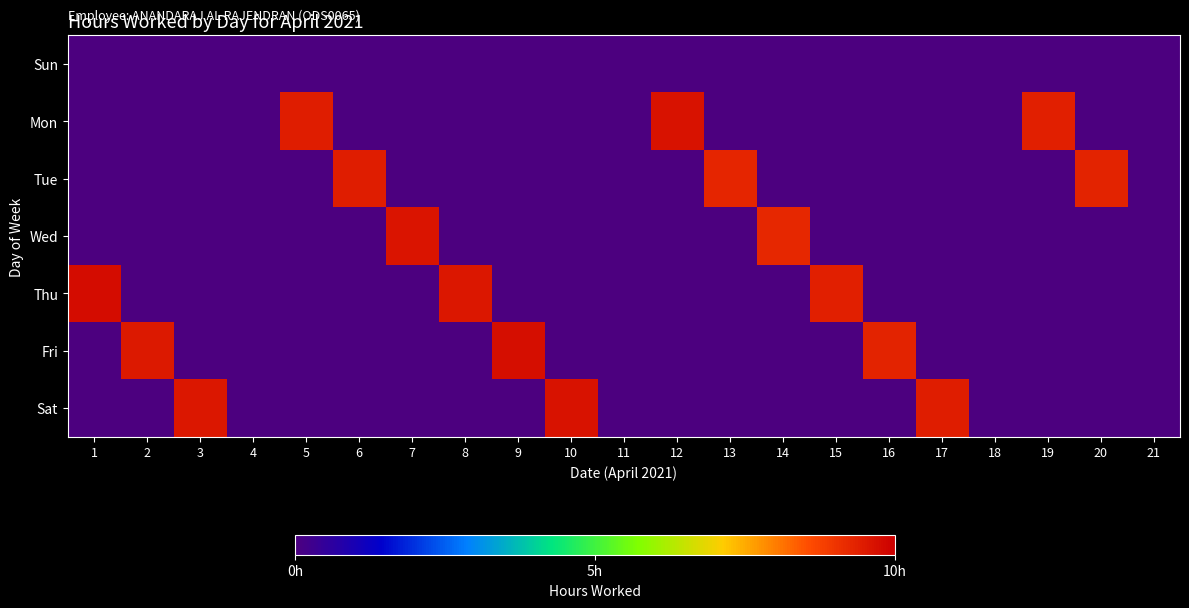

Rank the series at 7 from highest to lowest value.

Wed, Sun, Mon, Tue, Thu, Fri, Sat